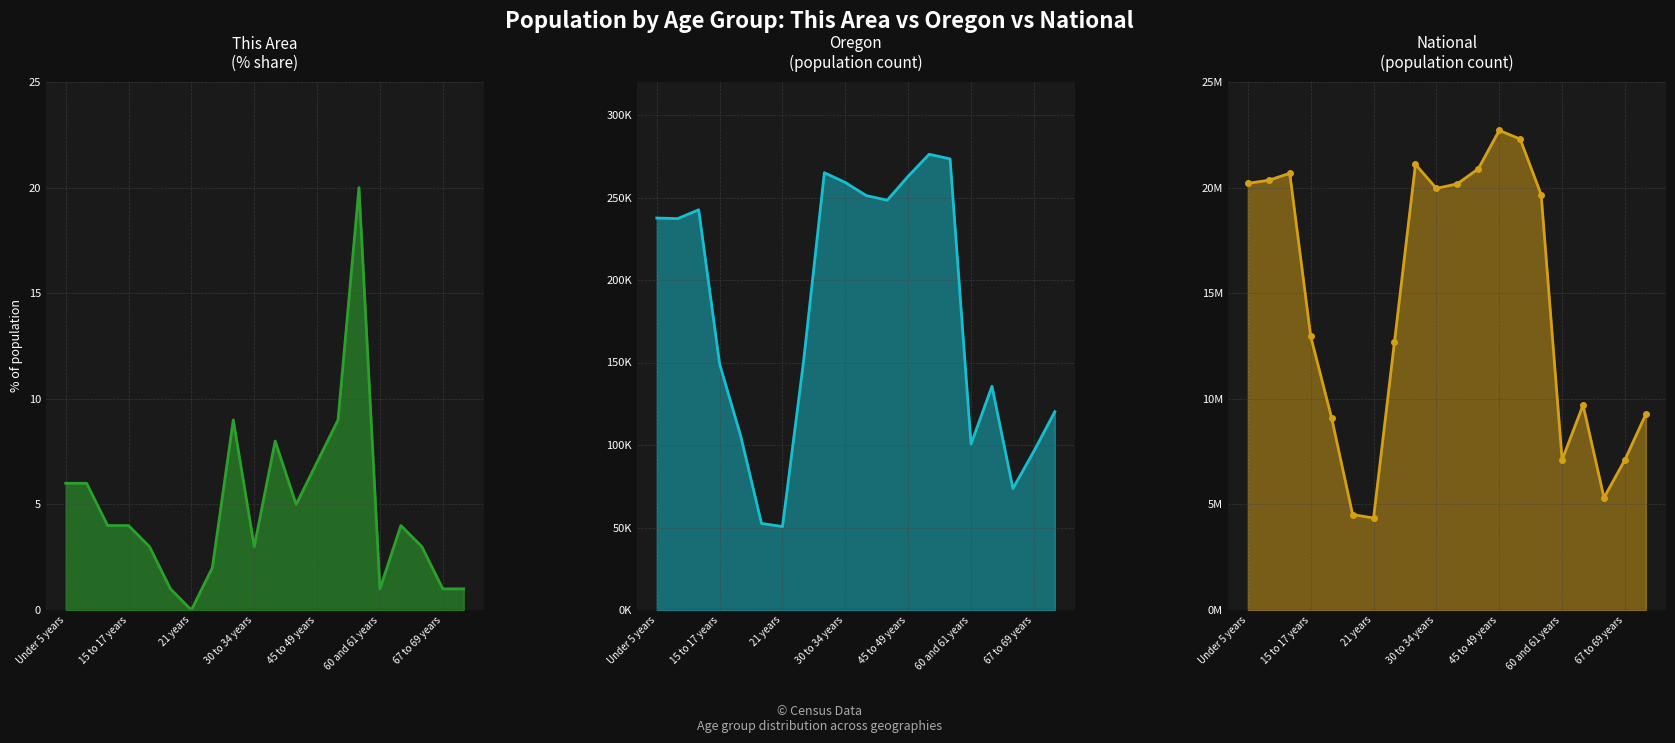

At how many categories does at least one series exceed 20737749?

4